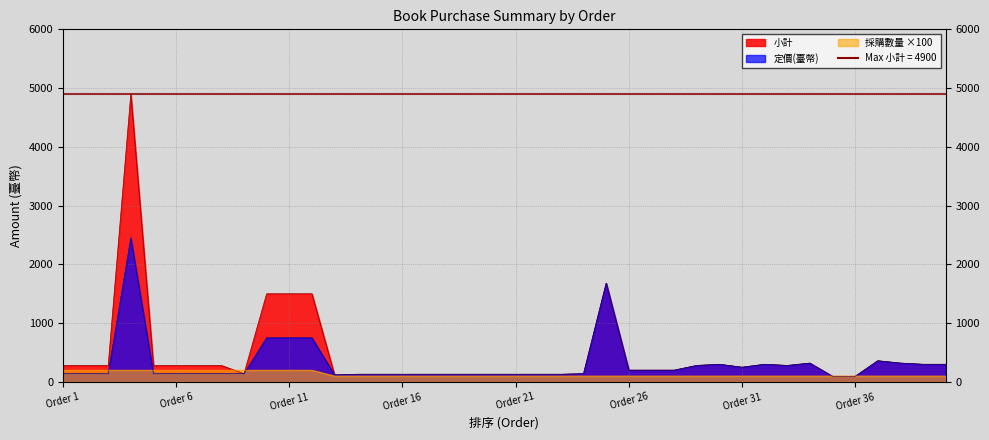

Between which two adjacent categories do 採購數量 and 定價(臺幣) first intersect?

3 and 4